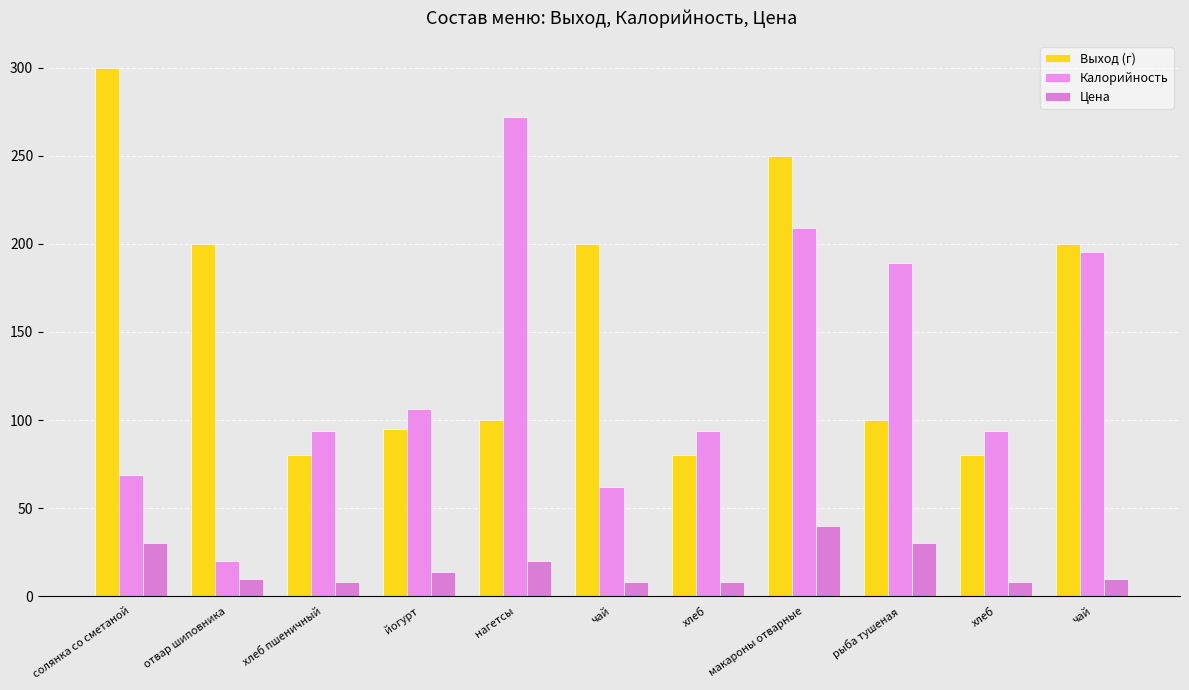

At how many categories does at least one series exceed 237?

3